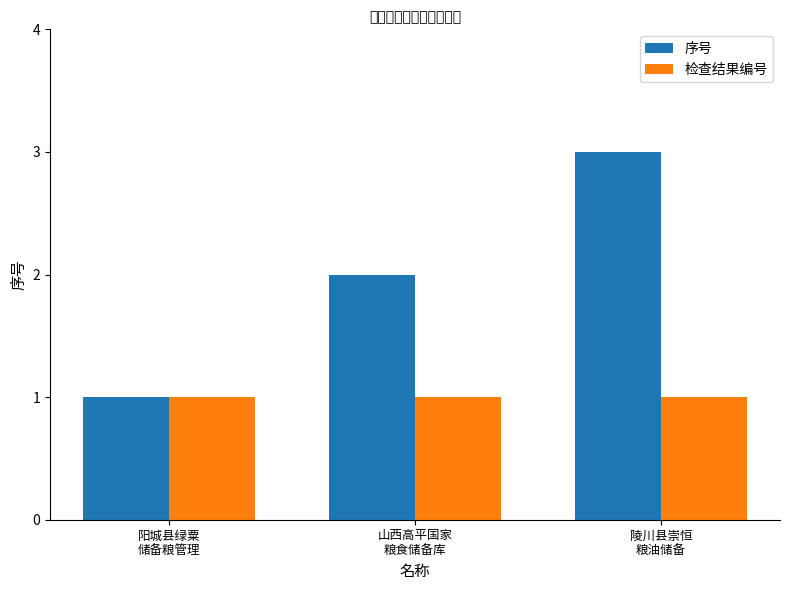

Is it true that 序号 equals 2 at 山西高平国家
粮食储备库?

True